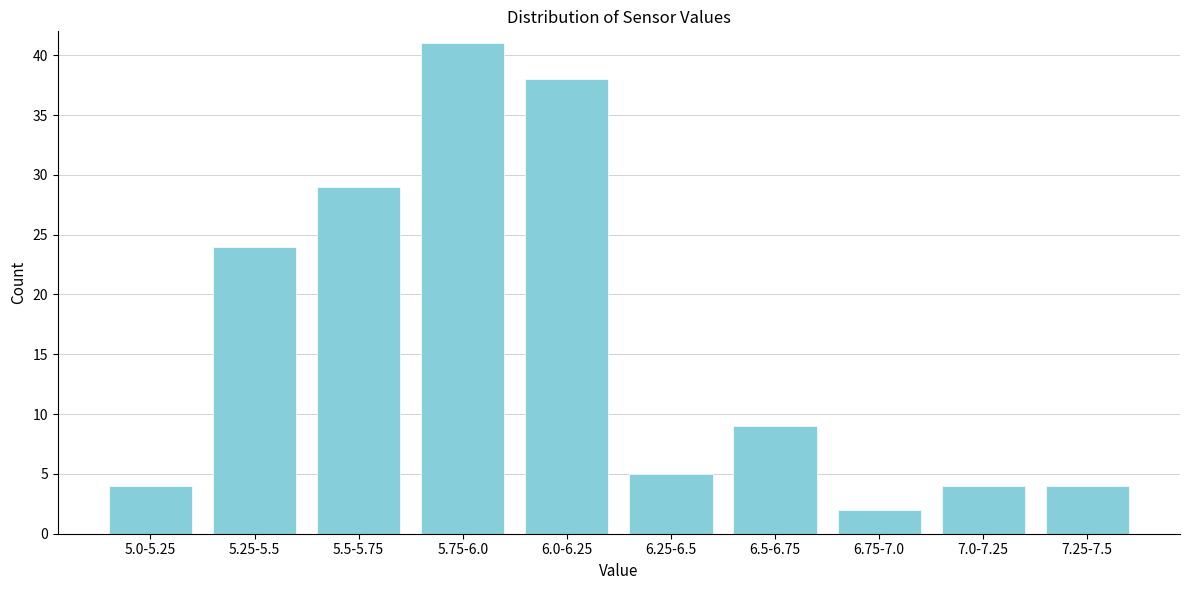

Reading left to right, what are all the values shown in this chart?

4	24	29	41	38	5	9	2	4	4